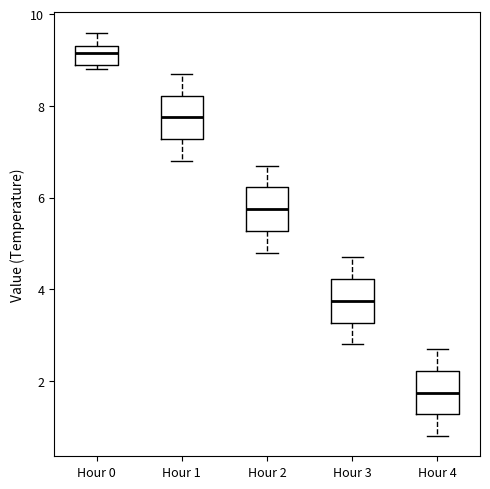

Where is the upper edge of the box for Hour 0 on the y-axis? The values are not printed on the chart, so give them approximately, as read against the axis.

9.4